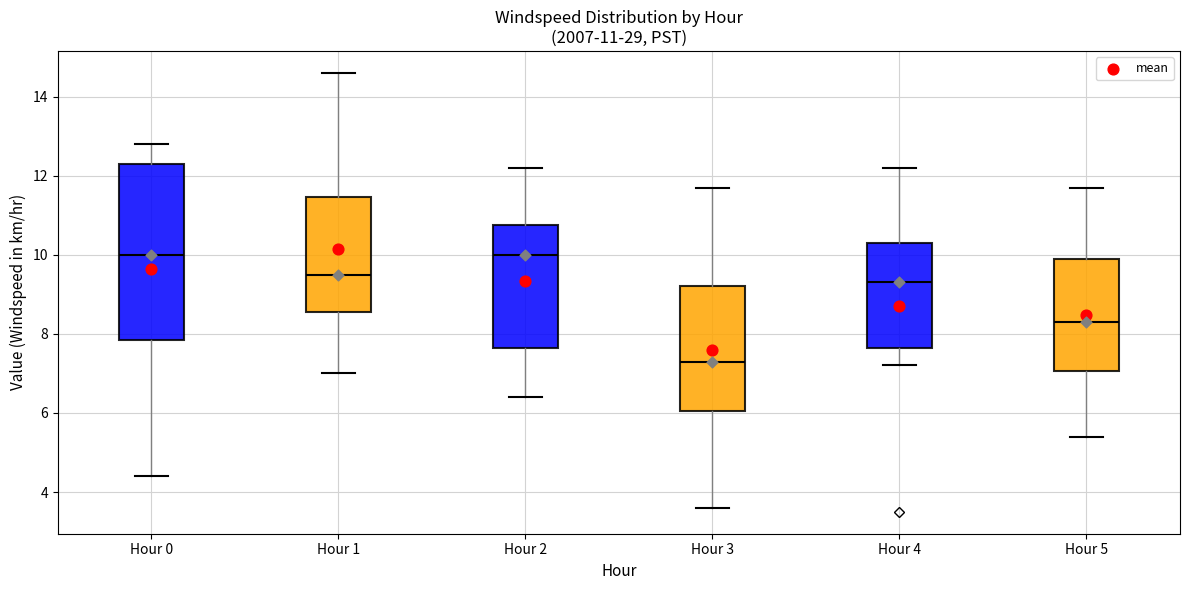

Comparing the boxes themselves (not the whiskers), which one is the tallest?

Hour 0